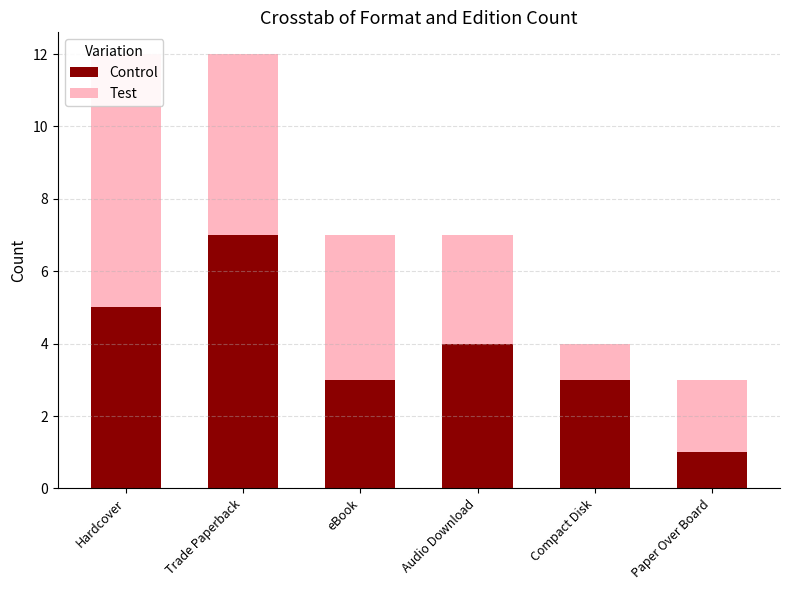

What position from the right is Hardcover?

6